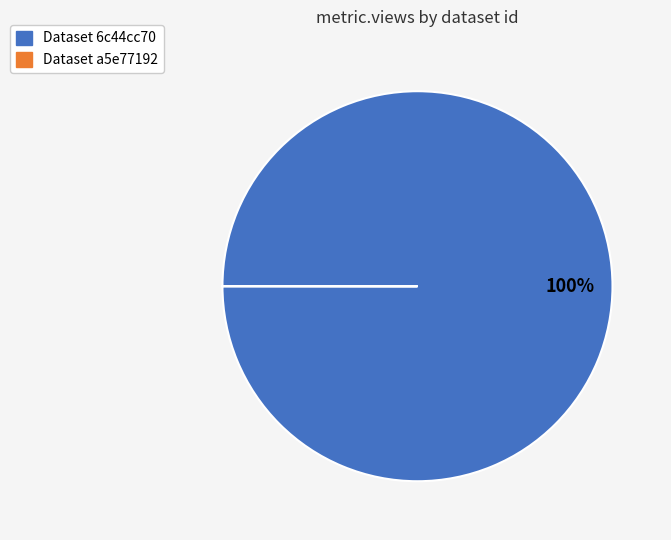

To the nearest percent, what is the difference between the largest and smallest slice percentages?

100%